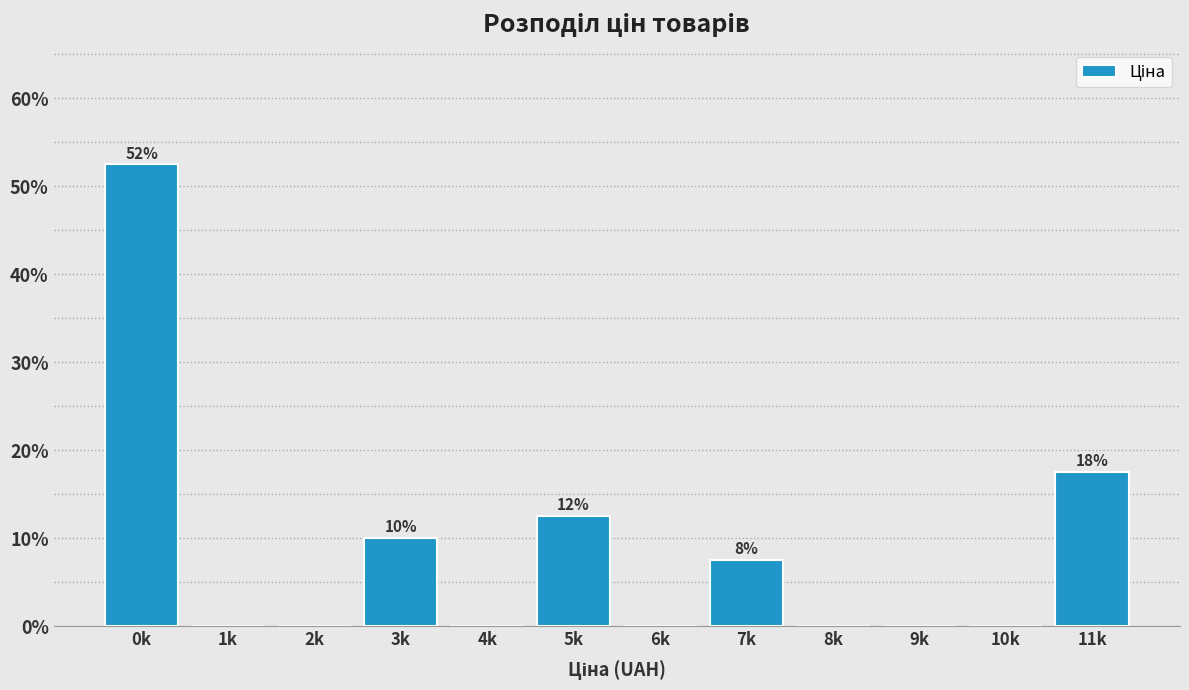

Reading left to right, list all the values displayed in this chart.

0k=52.5	1k=0.0	2k=0.0	3k=10.0	4k=0.0	5k=12.5	6k=0.0	7k=7.5	8k=0.0	9k=0.0	10k=0.0	11k=17.5